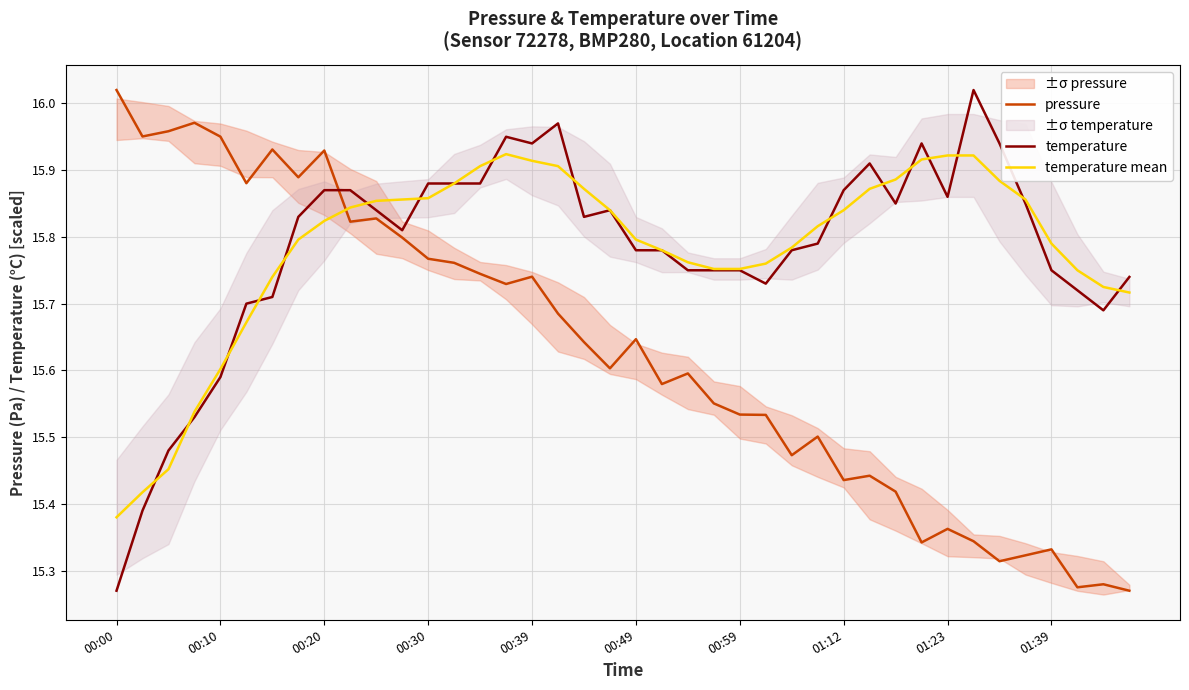

True or false: temperature has more than 0 interior local peaks.

True